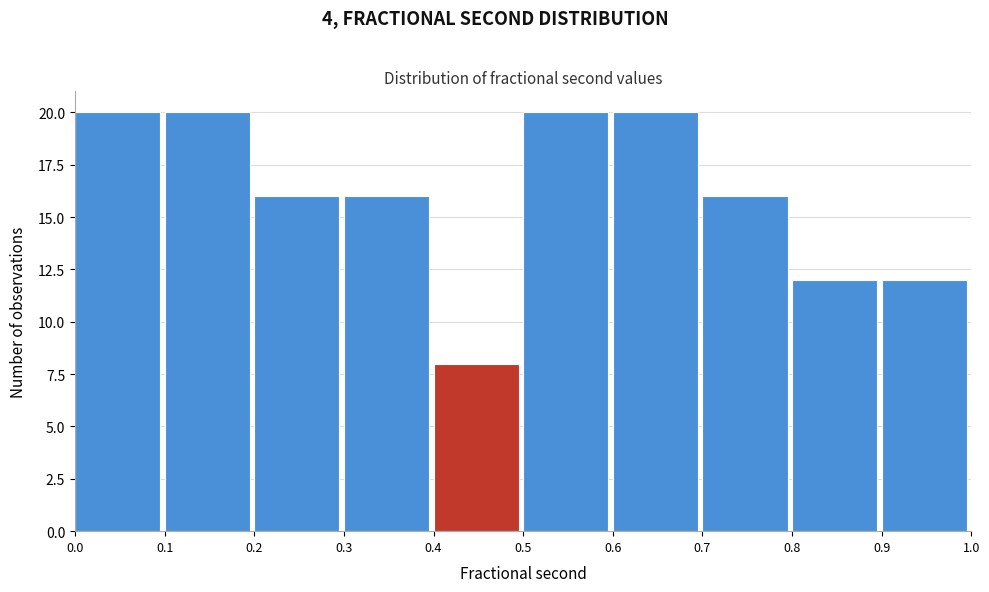

Reading left to right, transcribe this chart: for each bar, give the range it covers on the x-axis and its height. The values are not printed on the chart, so give them approximately, as read against the axis.

0.0 to 0.1: 20
0.1 to 0.2: 20
0.2 to 0.3: 16
0.3 to 0.4: 16
0.4 to 0.5: 8
0.5 to 0.6: 20
0.6 to 0.7: 20
0.7 to 0.8: 16
0.8 to 0.9: 12
0.9 to 1.0: 12